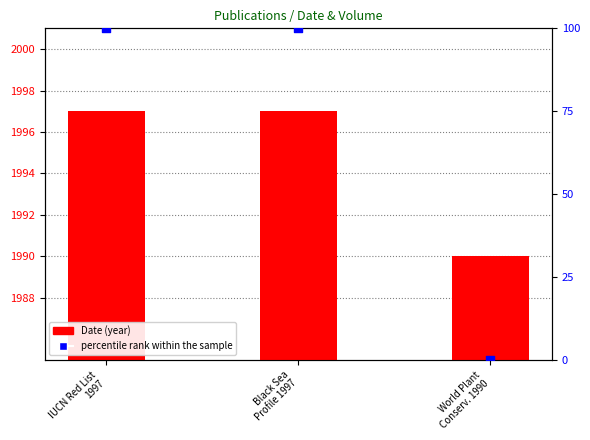

What are all the series names shown in the legend?

Date (year), percentile rank within the sample